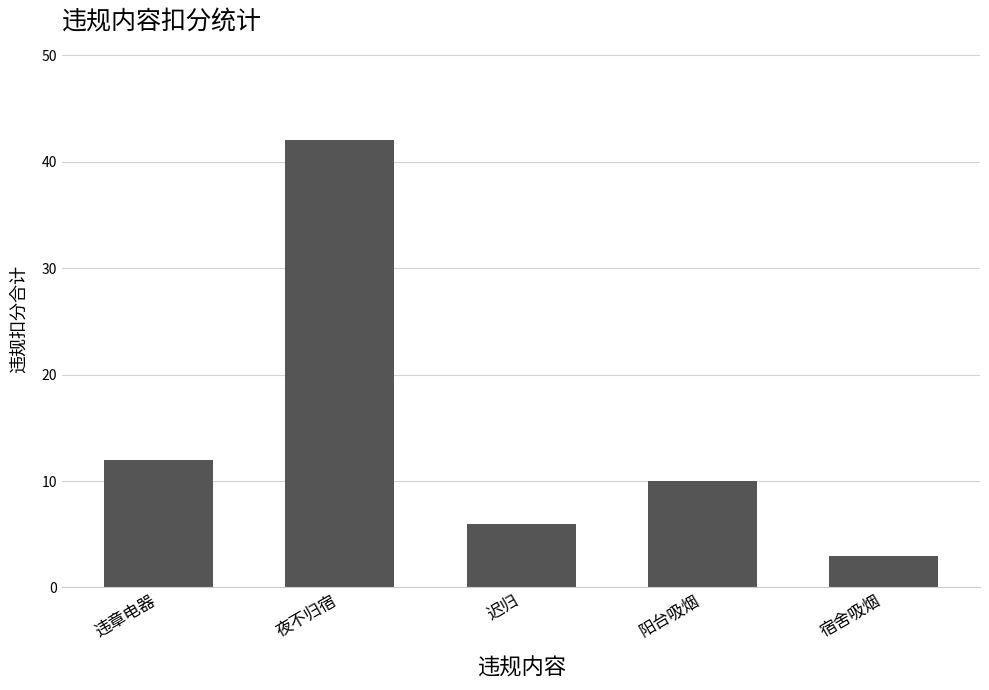

What position from the right is 阳台吸烟?

2